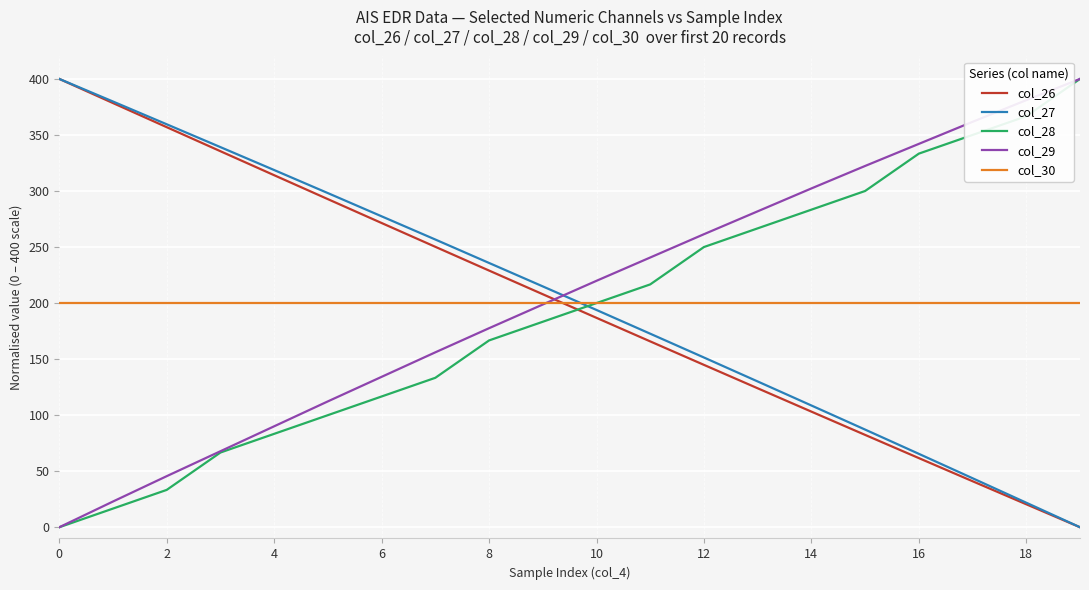

After their last crossing, which series has the higher values: col_27 or col_30?

col_30